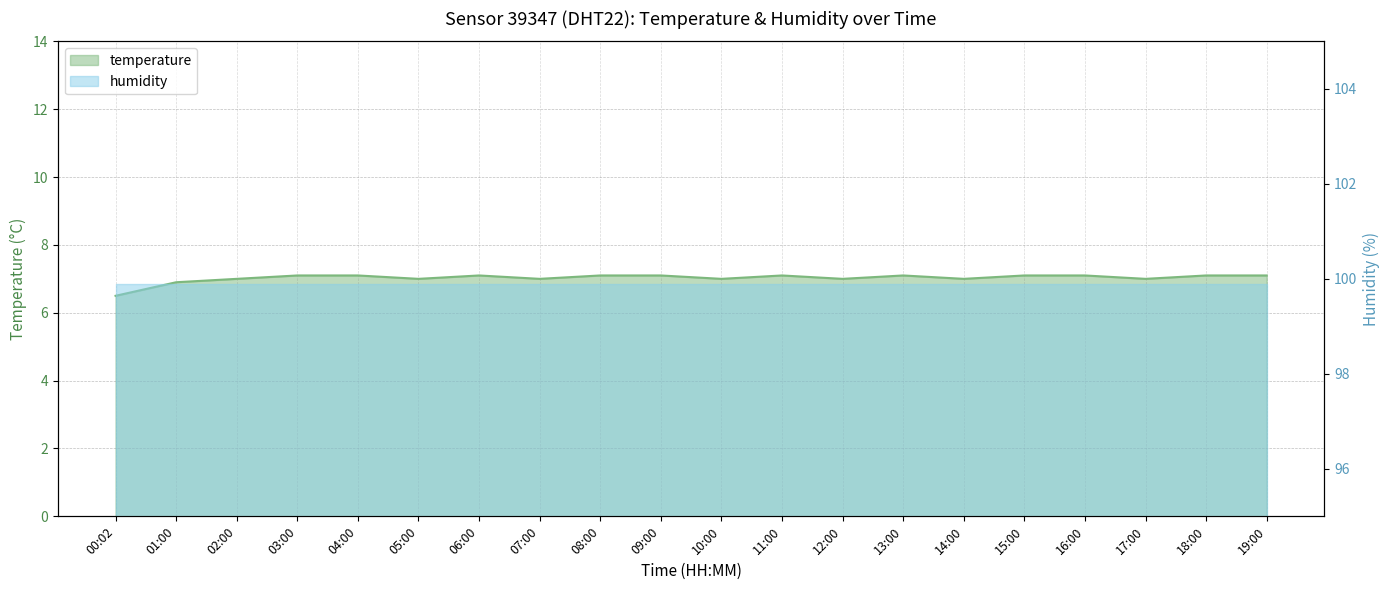

How many values exceed 7?

11